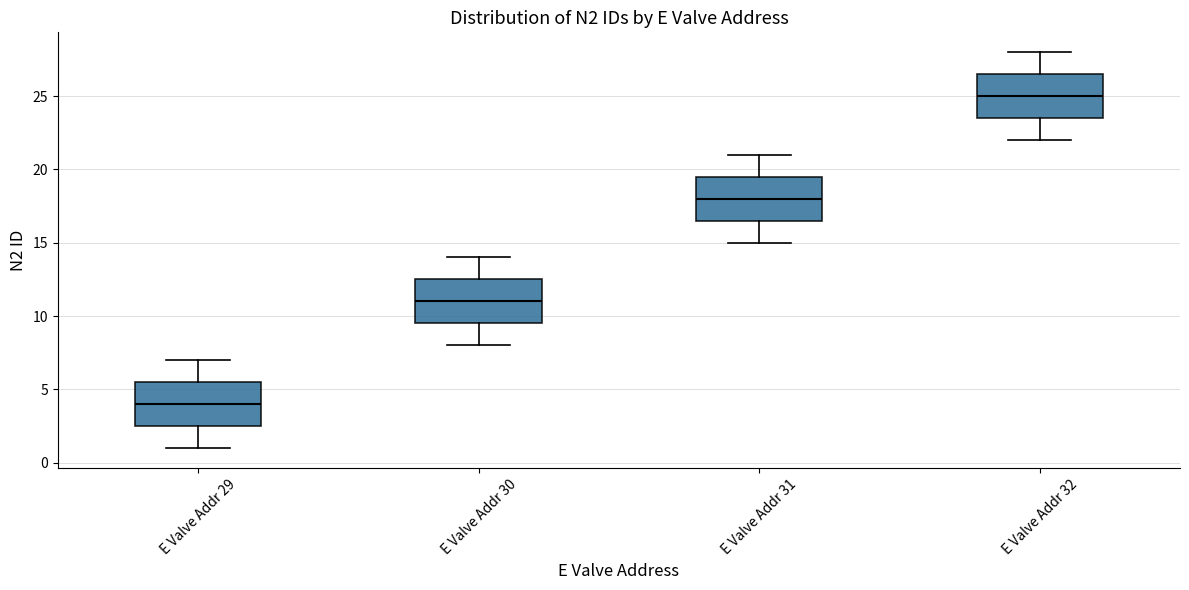

Reading left to right, transcribe this box plot: for each box, give where its median line is, the range the box spans, and where its two whiskers end, as read against the y-axis. The values are not printed on the chart, so give them approximately, as read against the axis.

E Valve Addr 29: median 4.0, box 2.5 to 5.5, whiskers 1.0 to 7.0
E Valve Addr 30: median 11.0, box 9.5 to 12.5, whiskers 8.0 to 14.0
E Valve Addr 31: median 18.0, box 16.5 to 19.5, whiskers 15.0 to 21.0
E Valve Addr 32: median 25.0, box 23.5 to 26.5, whiskers 22.0 to 28.0